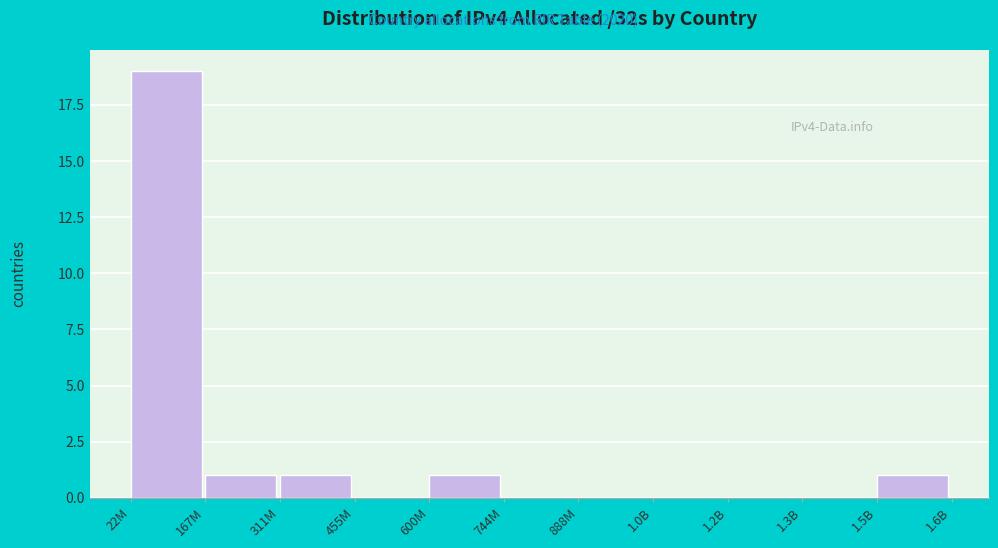

Reading left to right, what are all the values shown in this chart?

22M=19	167M=1	311M=1	455M=0	600M=1	744M=0	888M=0	1.0B=0	1.2B=0	1.3B=0	1.5B=1